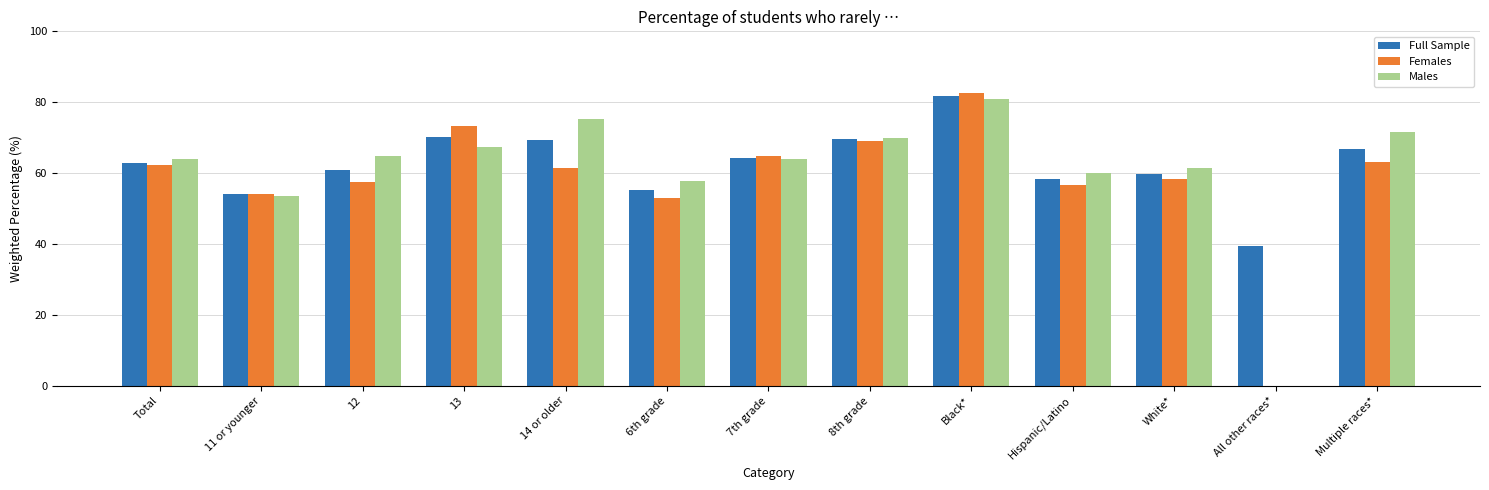

What is the sum of all Females values?

755.9